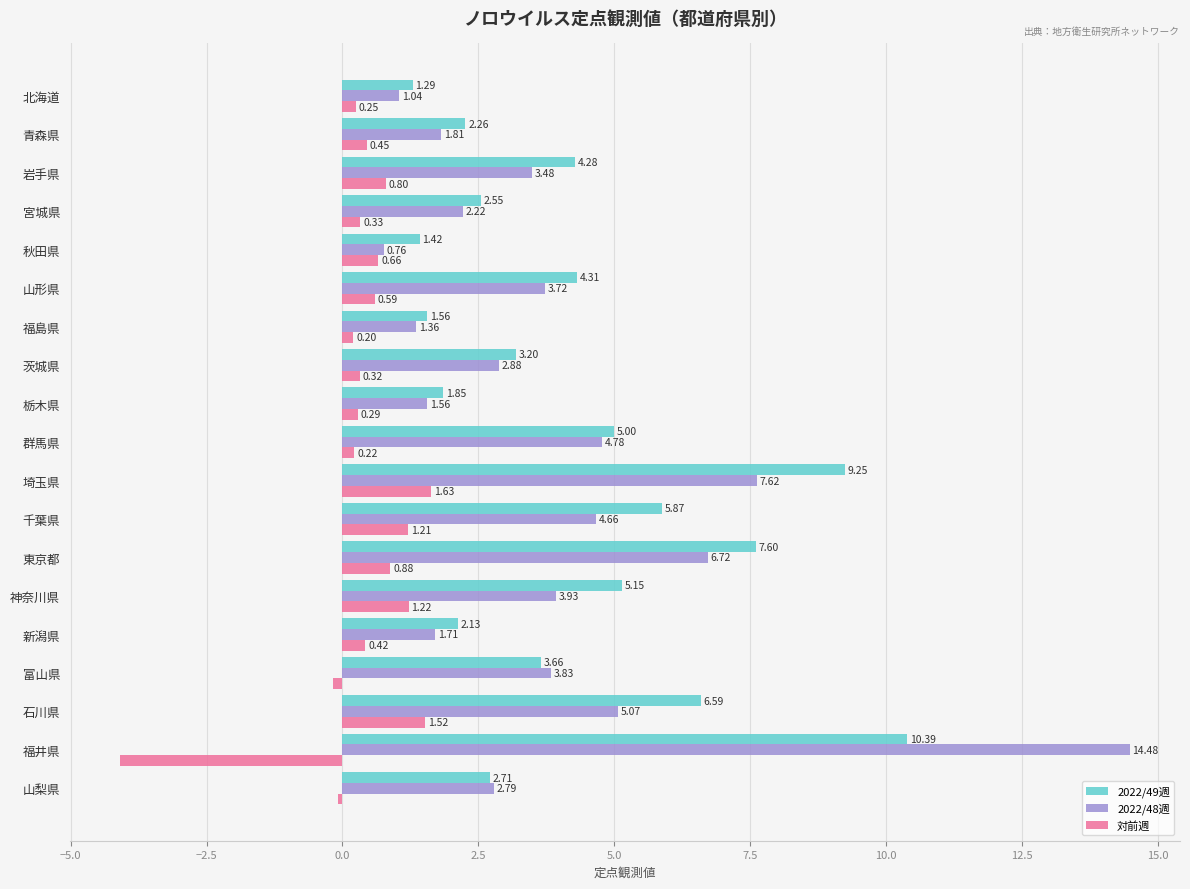

At which label is 2022/48週 closest to 7?

東京都